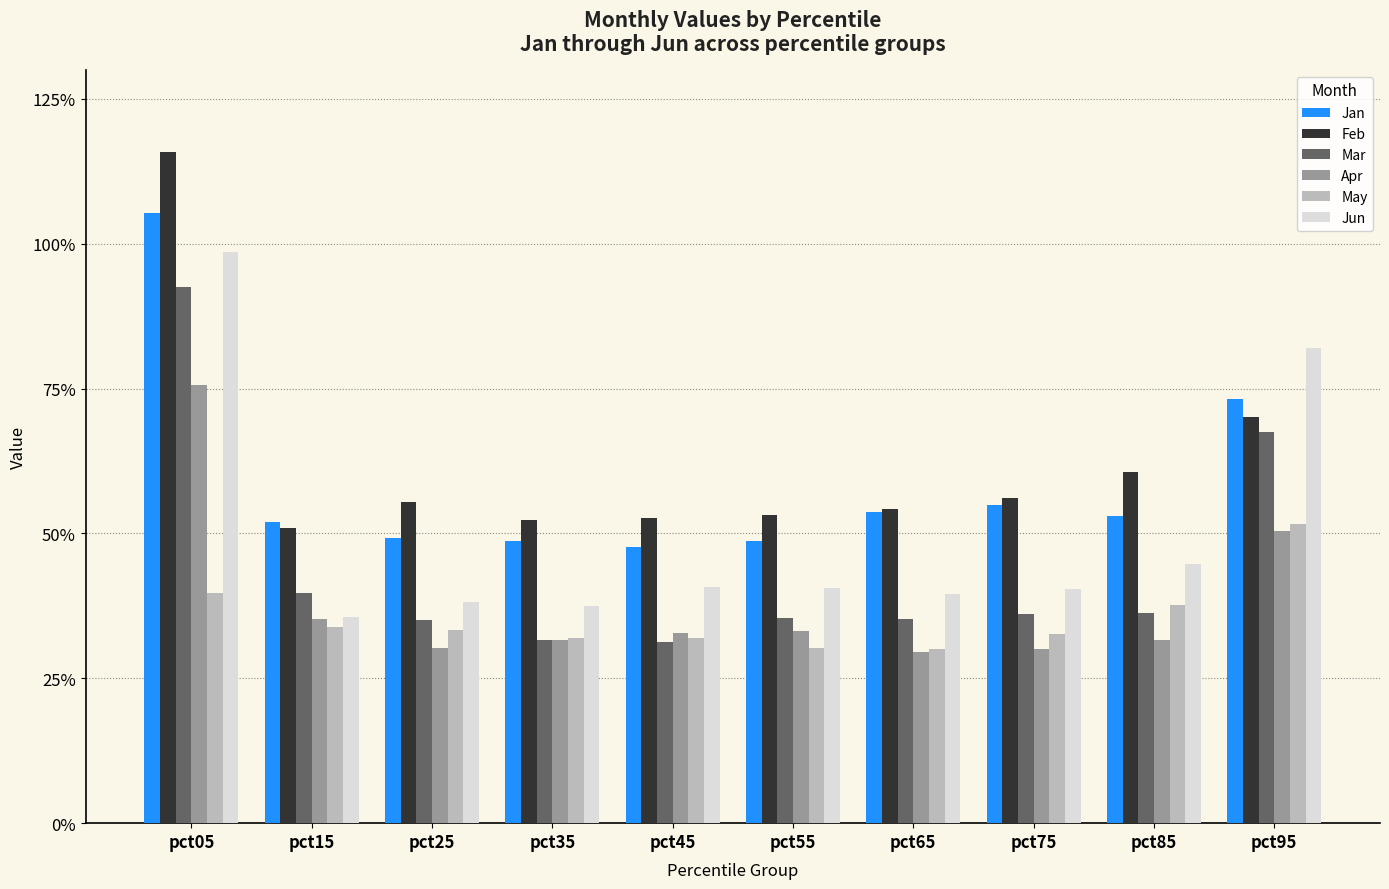

At how many categories does at least one series exceed 0?

10